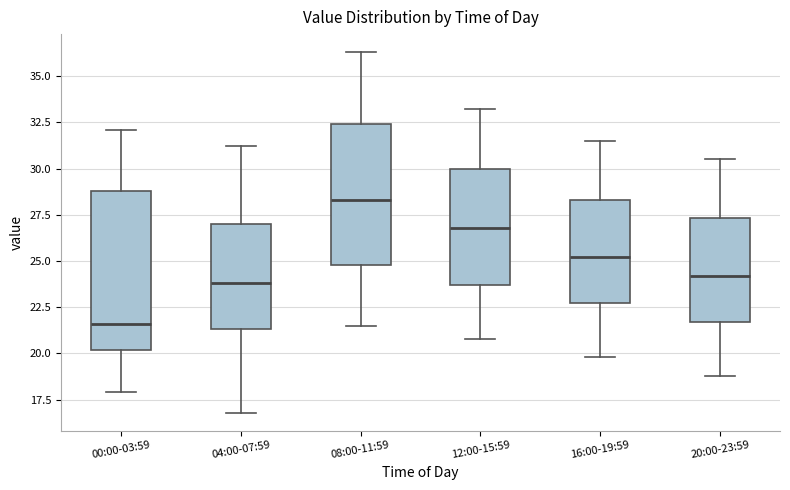

Which box has the highest median line?

08:00-11:59